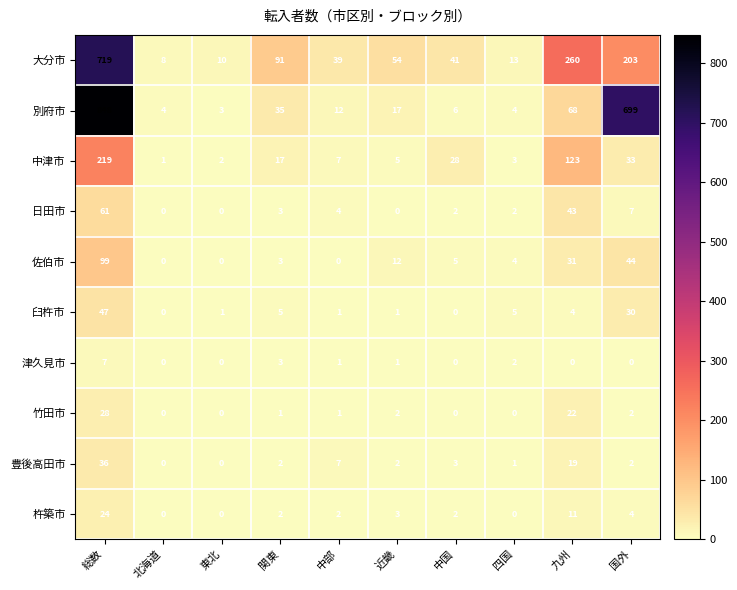

Count the number of data series in this chart.

10